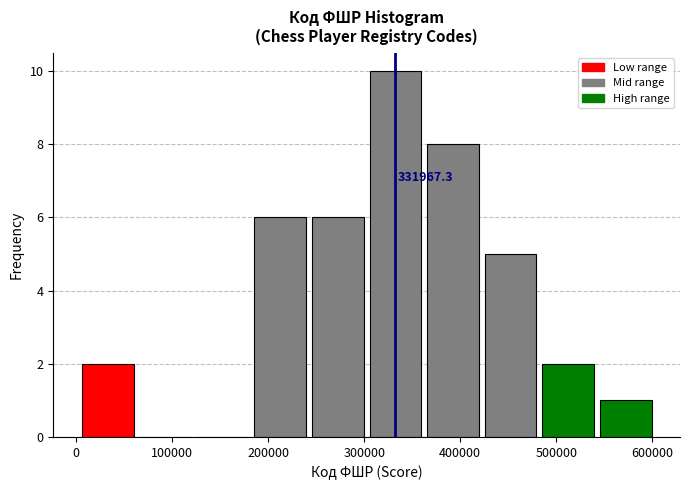

Over which range of the x-axis is the bar tallest?

300000 to 360000